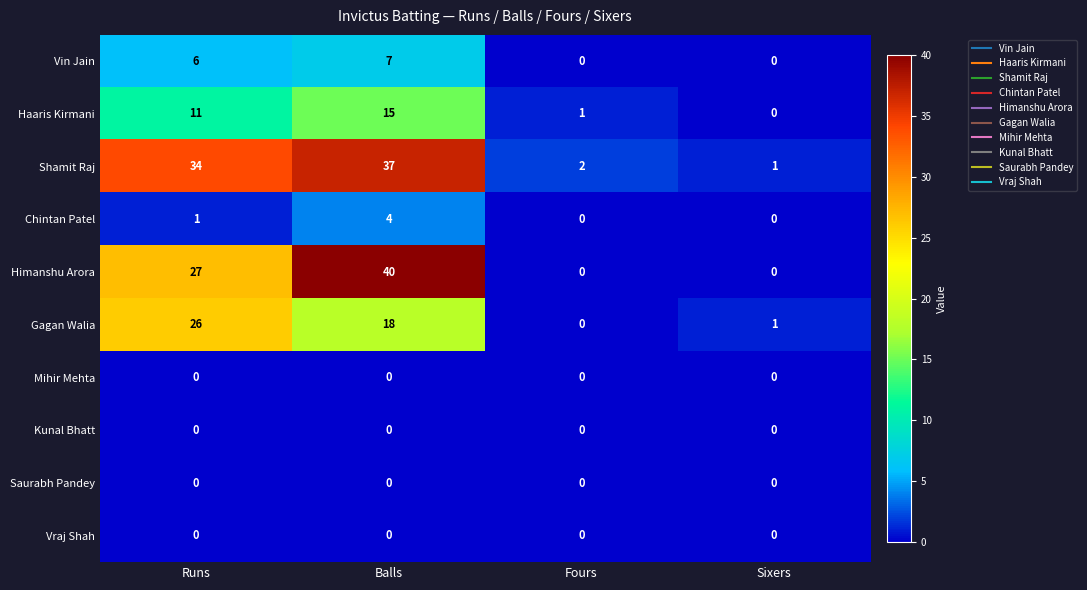

What is the difference between the Haaris Kirmani values at Runs and Balls?

4